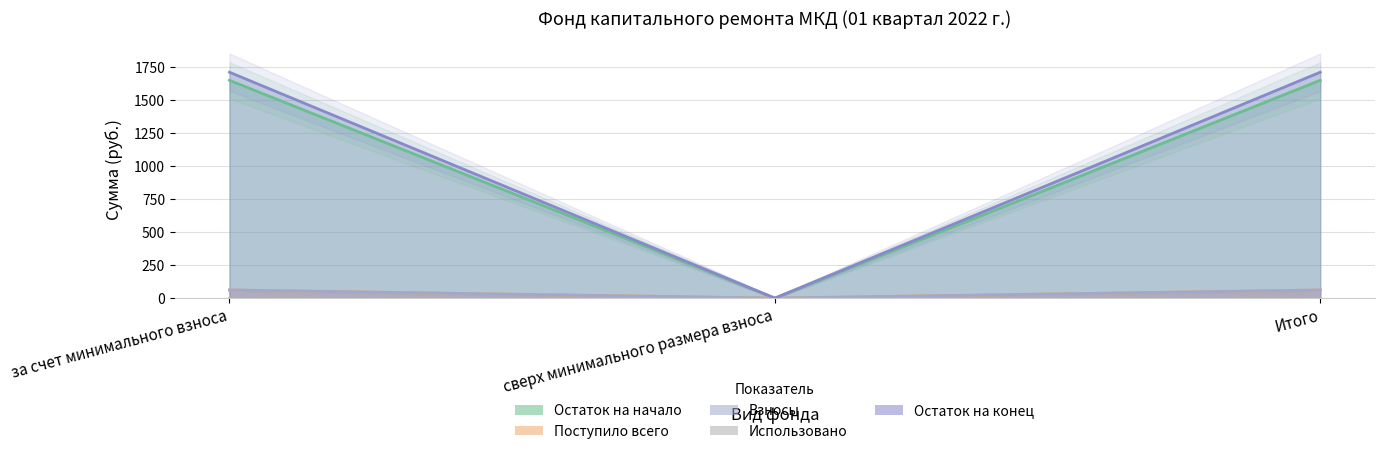

Does the chart display data point markers on the line(s)?

No